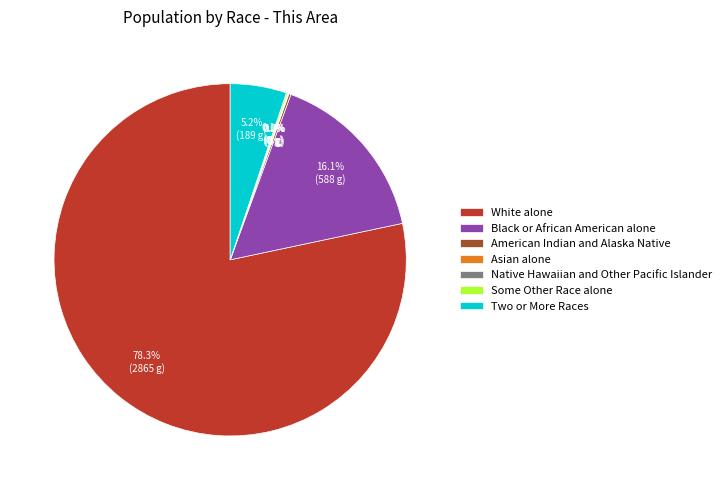

Which slice represents more than half of the pie?

White alone